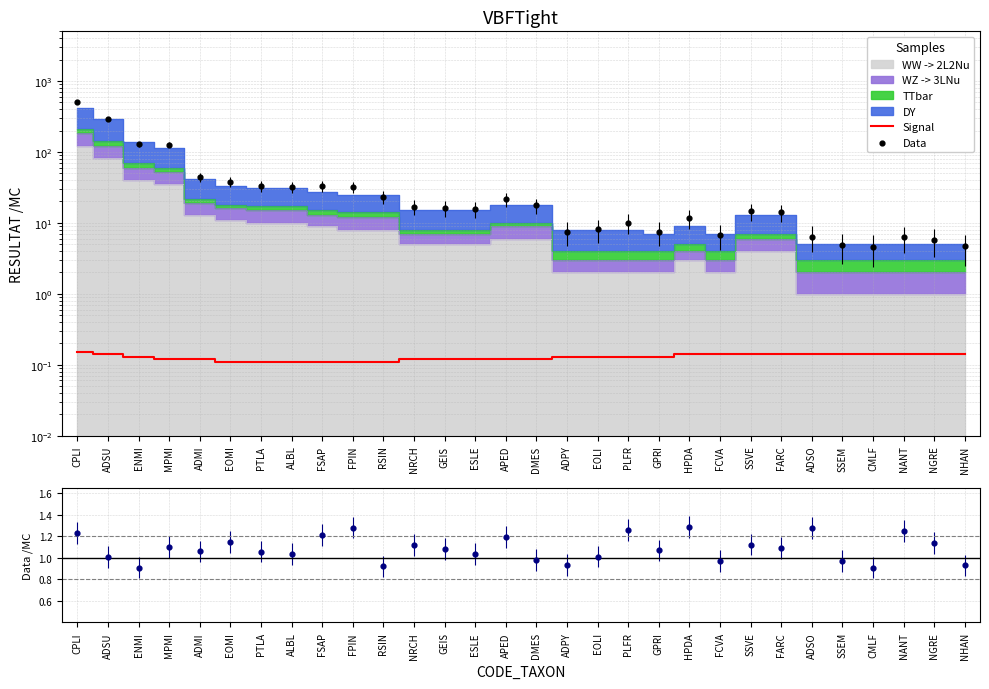

Which series contains the lowest Y value?

Signal